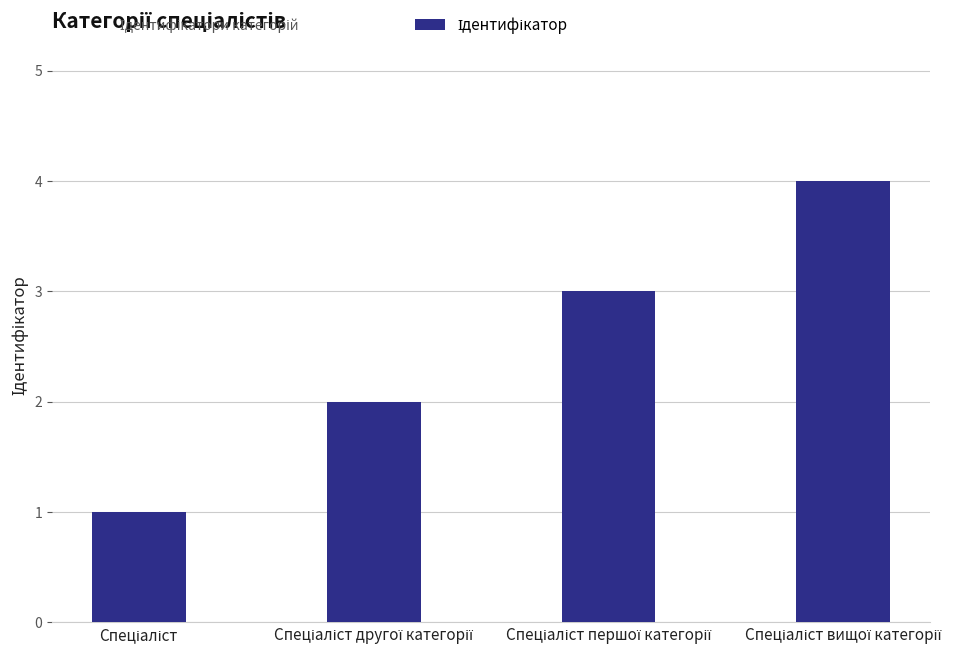

Does the chart contain stacked bars?

No